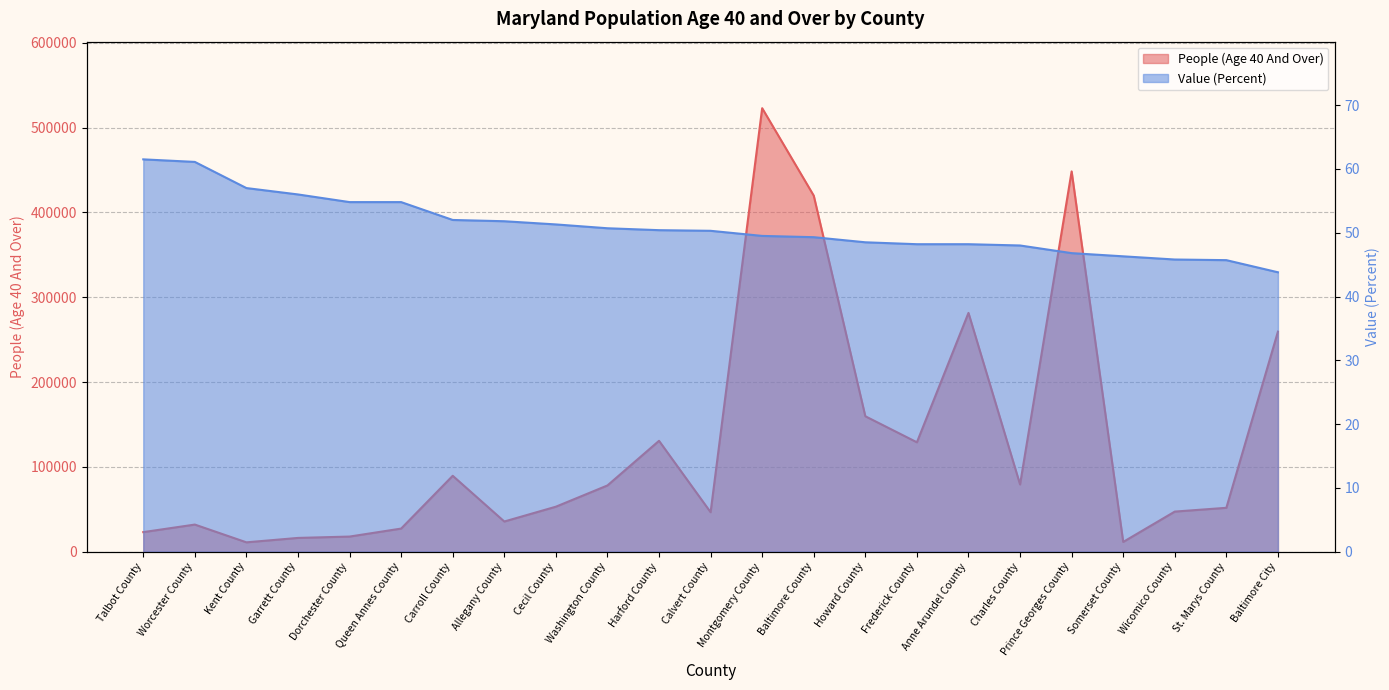

At which category does the chart reach its minimum across all series?

Baltimore City